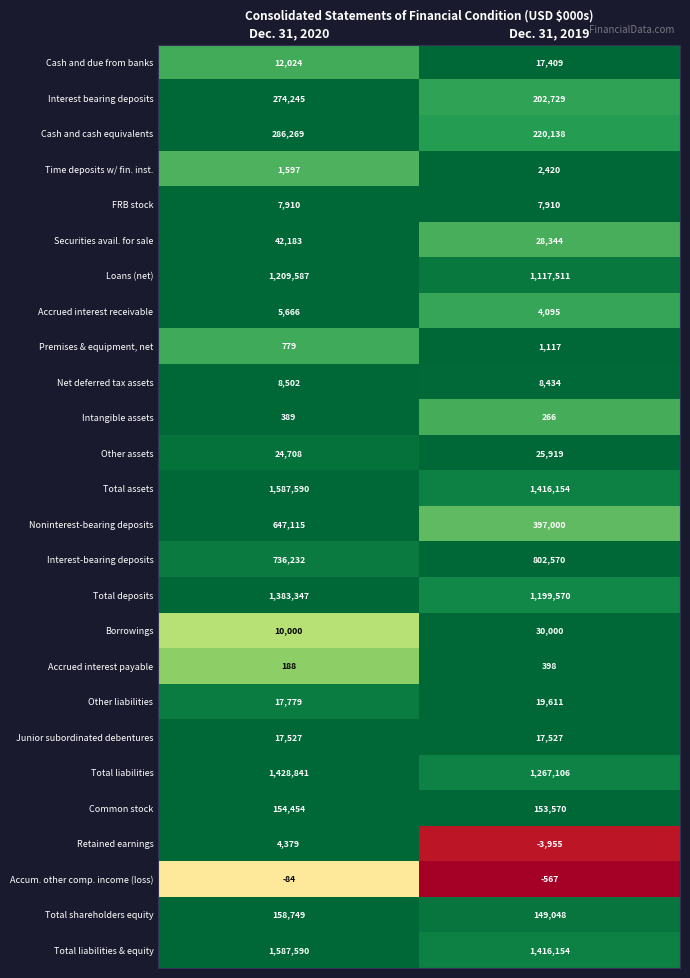

What is the sum of the Total shareholders equity values at Dec. 31, 2020 and Dec. 31, 2019?

307797